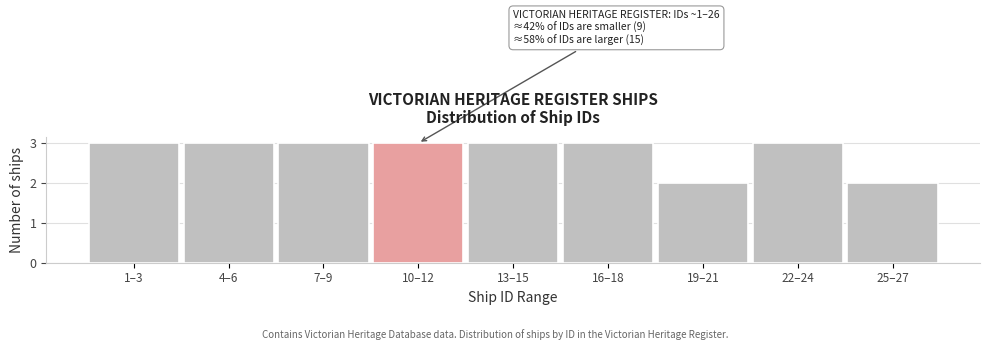

Reading left to right, transcribe all the data shown in this chart.

3	3	3	3	3	3	2	3	2